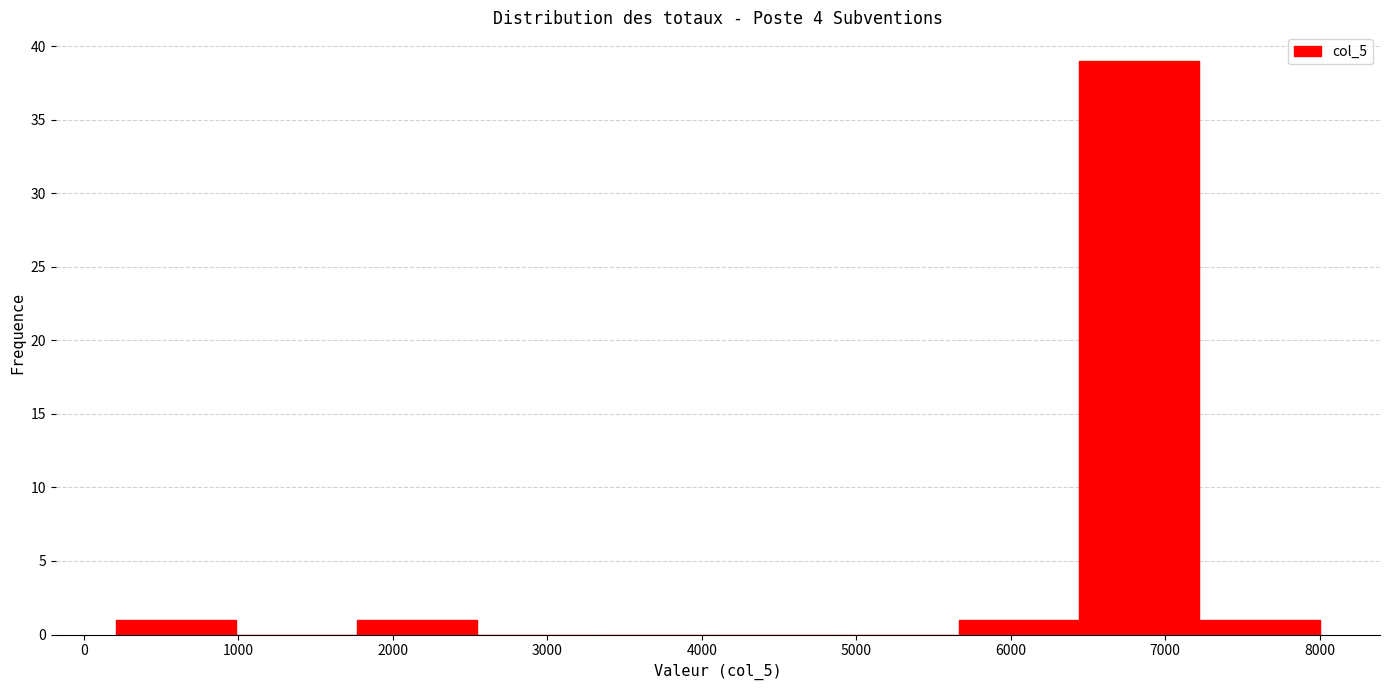

Reading left to right, list every bar in this chart as the range it spans on the x-axis followed by its height. Neither the bar edges nor the heights are printed on the chart, so give them approximately, as read against the axes.

200 to 1000: 1
1000 to 1800: 0
1800 to 2500: 1
2500 to 3300: 0
3300 to 4100: 0
4100 to 4900: 0
4900 to 5700: 0
5700 to 6400: 1
6400 to 7200: 39
7200 to 8000: 1